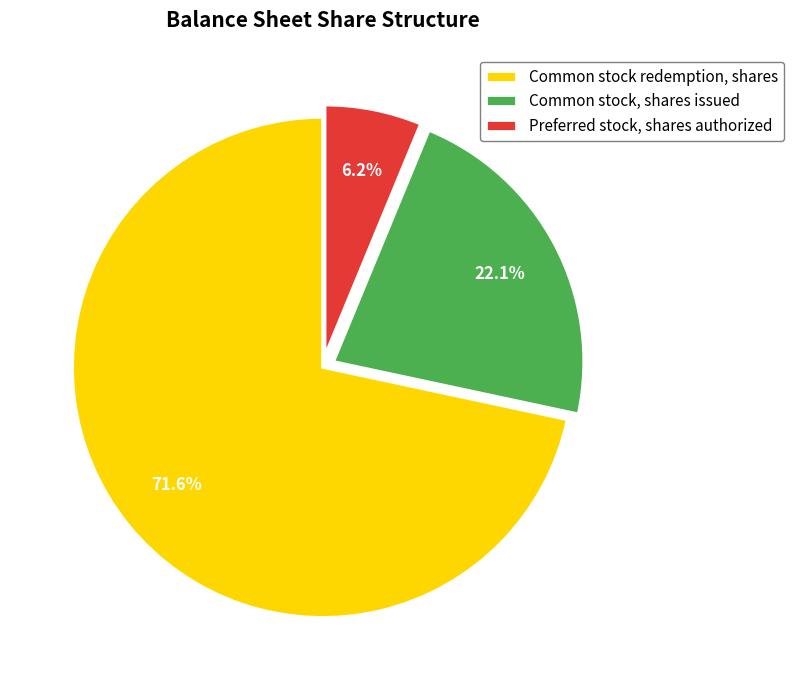

Which slice is the largest?

Common stock redemption, shares